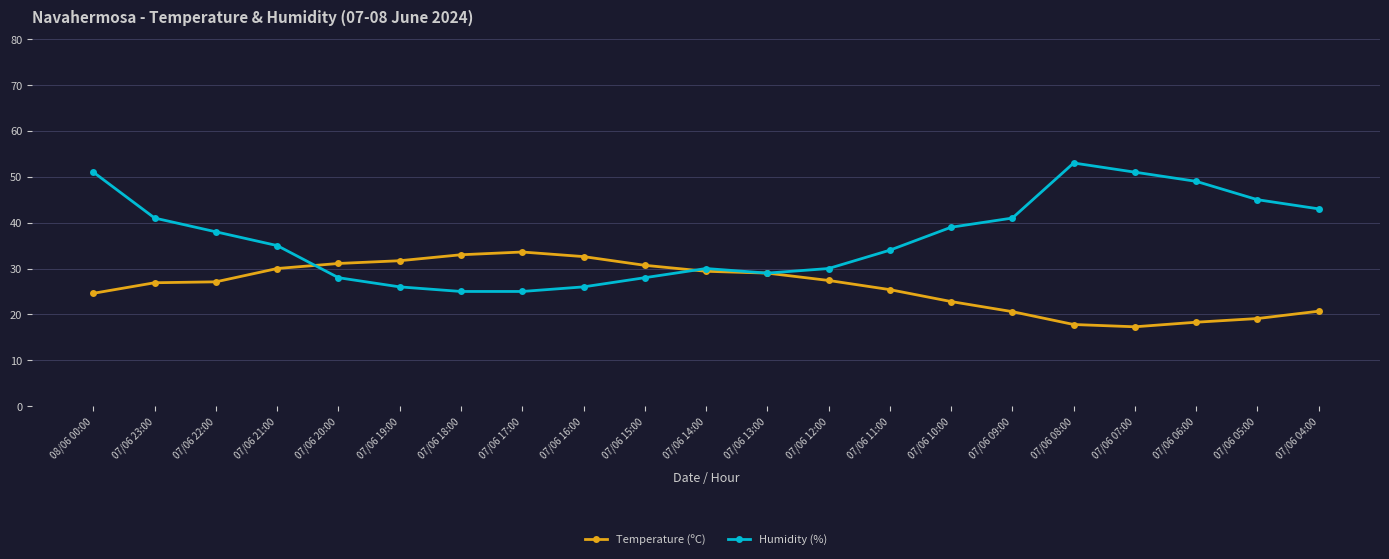

How many distinct data groups are displayed?

2